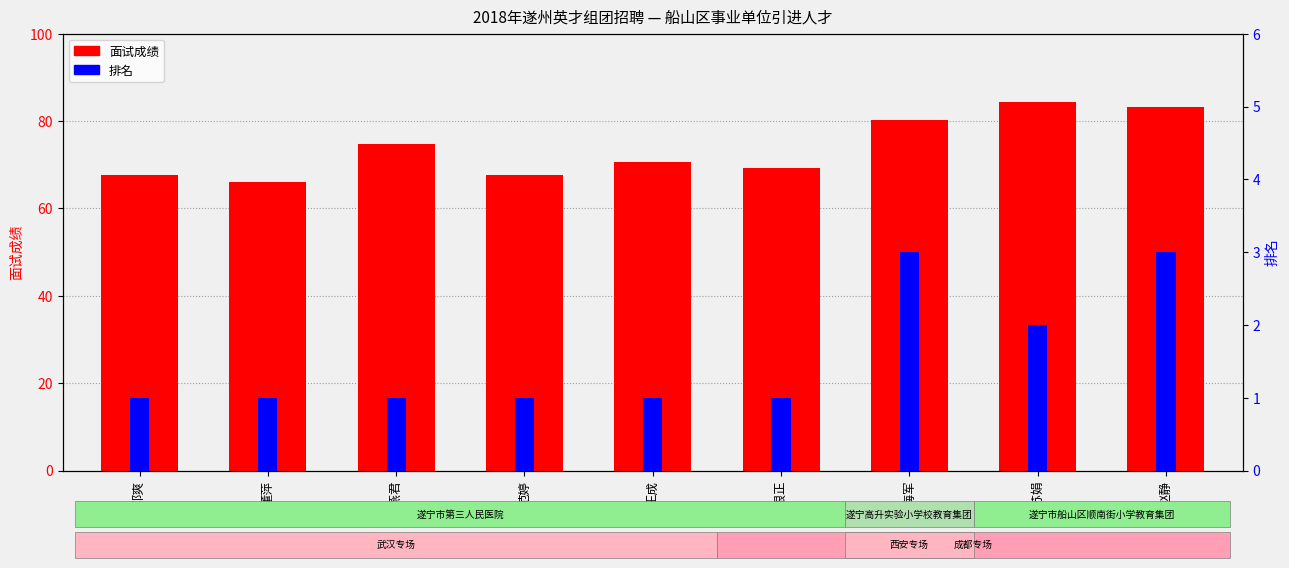

At which category does the chart reach its minimum across all series?

邓爽